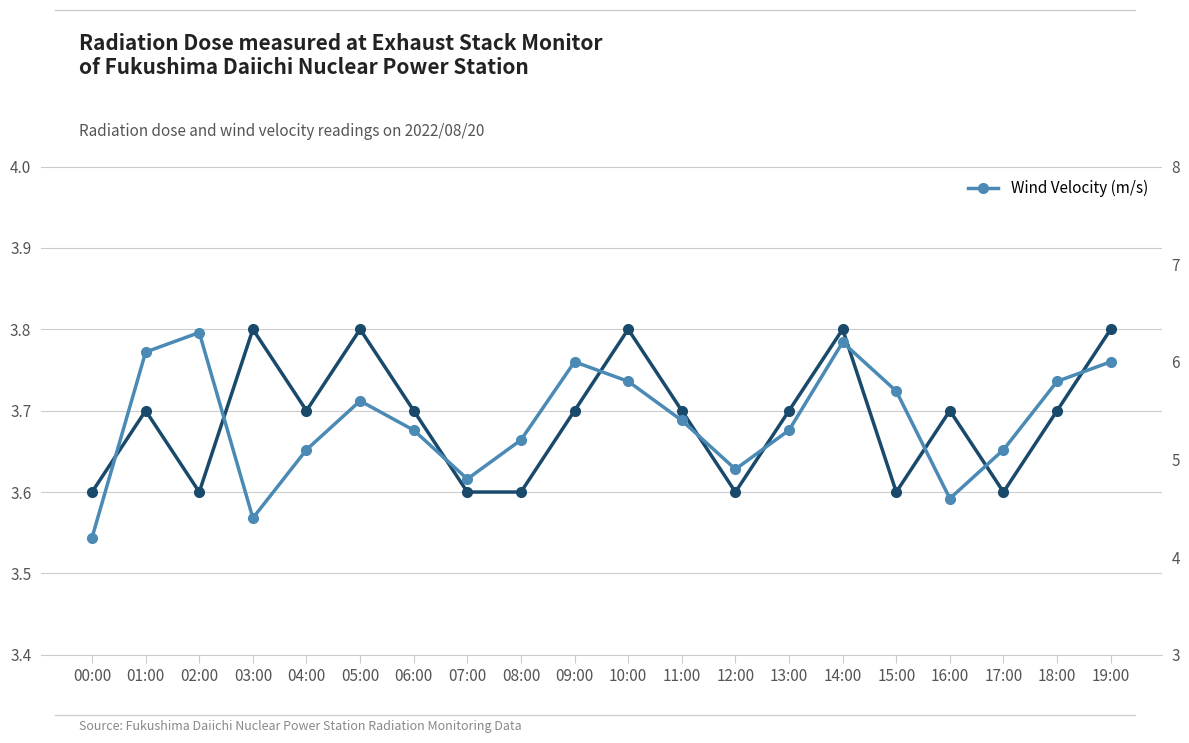

Between 09:00 and 00:00, which is larger?

09:00